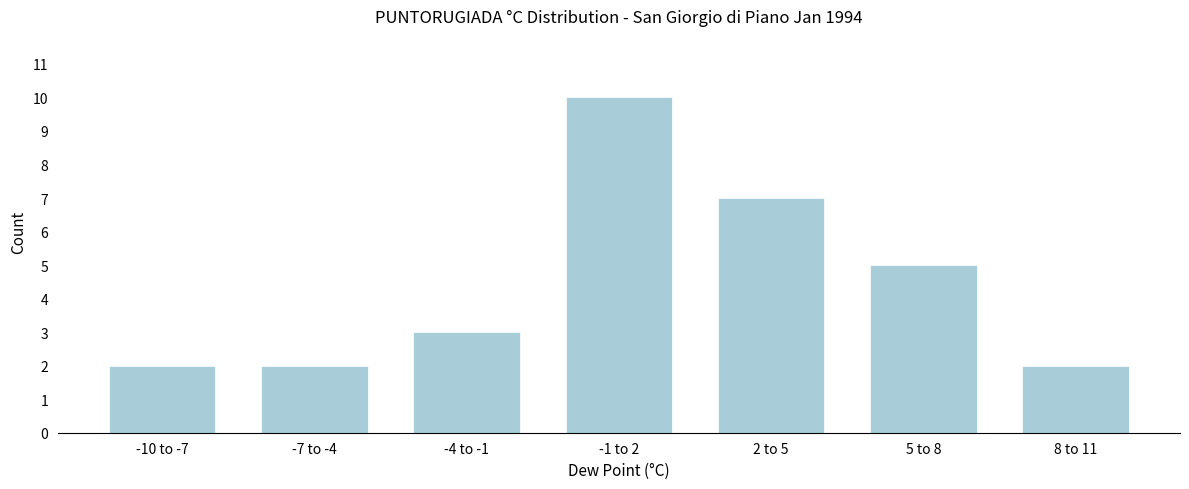

Reading left to right, what are all the values shown in this chart?

2	2	3	10	7	5	2